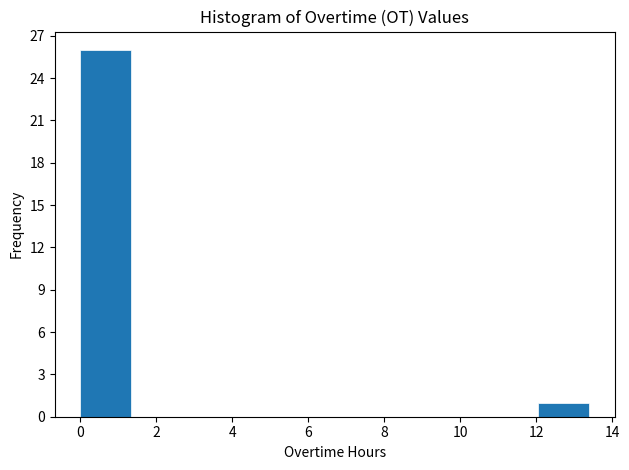

Over which range of the x-axis is the bar tallest?

0.00 to 1.34